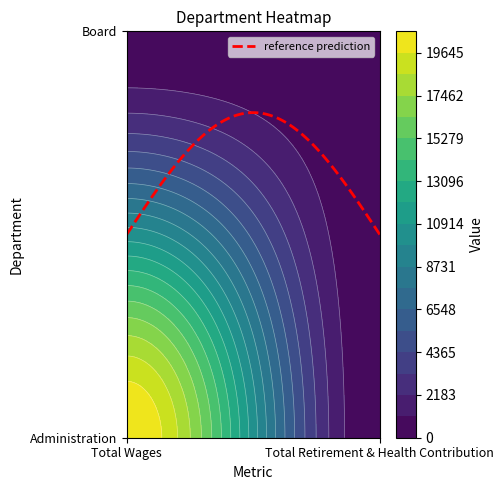

What is the sum of all Administration values?

20735